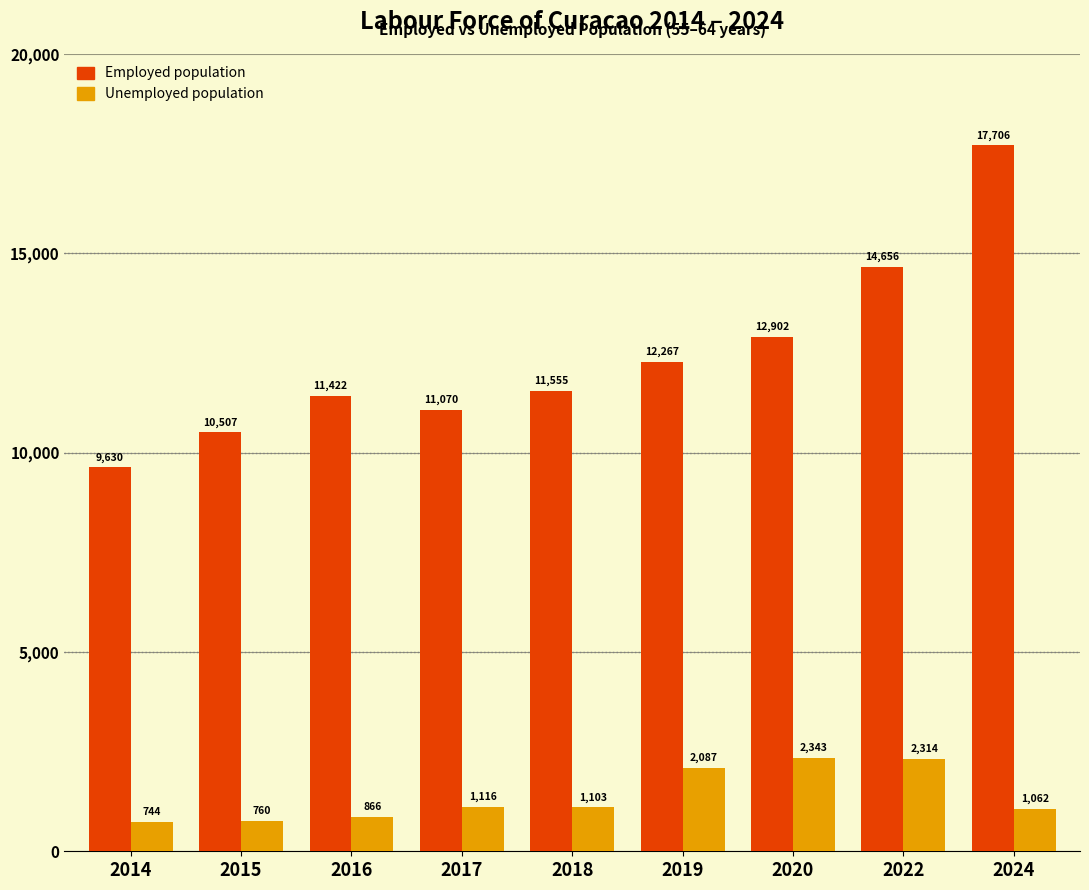

Reading right to left, transcribe all the data shown in this chart.

Employed population: 17706	14656	12902	12267	11555	11070	11422	10507	9630
Unemployed population: 1062	2314	2343	2087	1103	1116	866	760	744